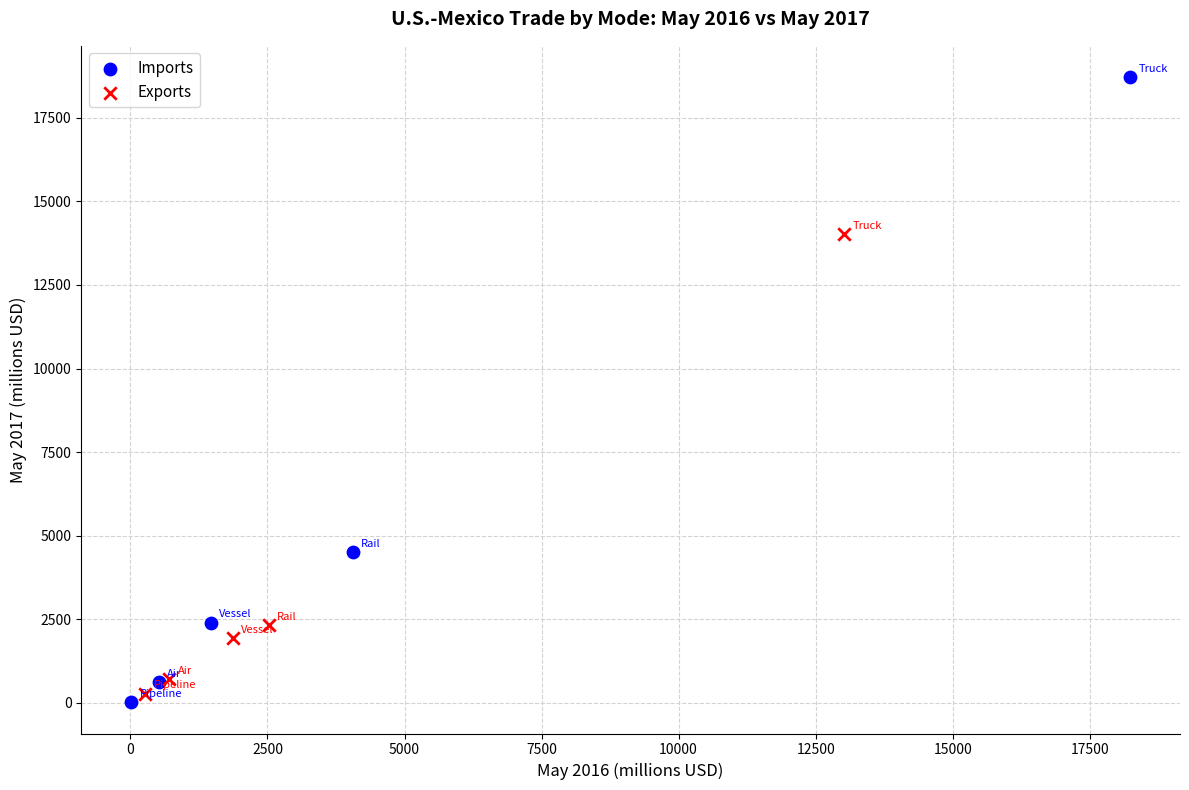

Which series reaches the maximum Y coordinate?

Imports